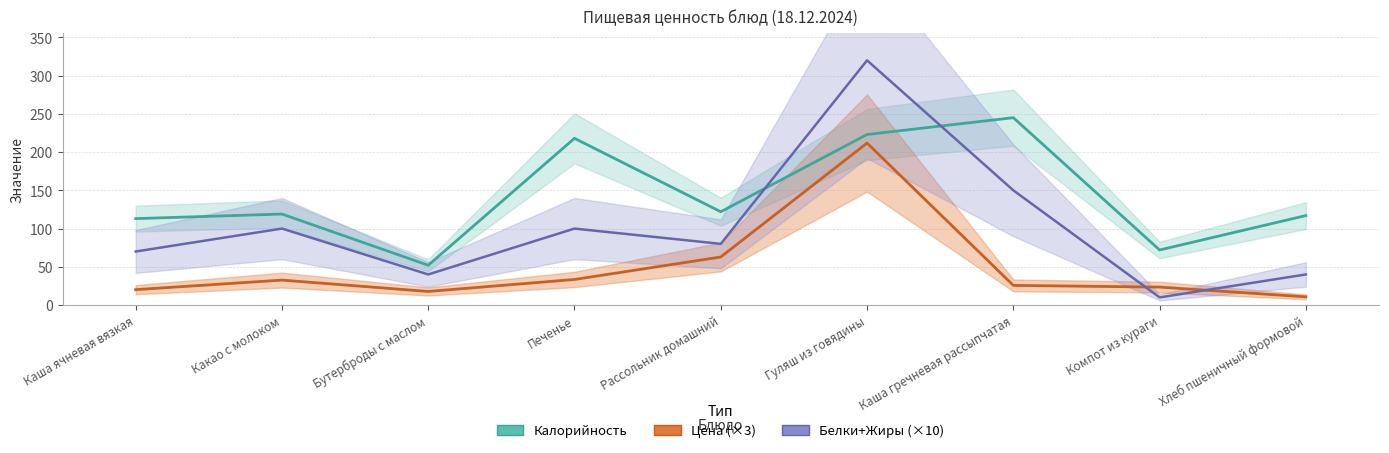

True or false: Калорийность has a value of 52.0 at Бутерброды с маслом.

True